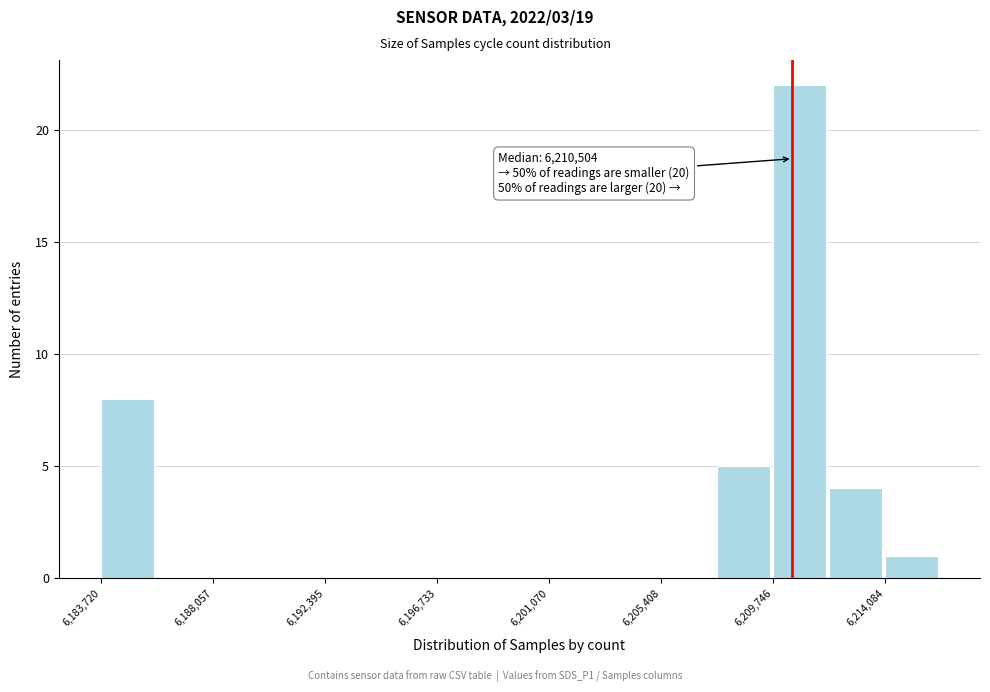

Over which range of the x-axis is the bar tallest?

6209500 to 6212000